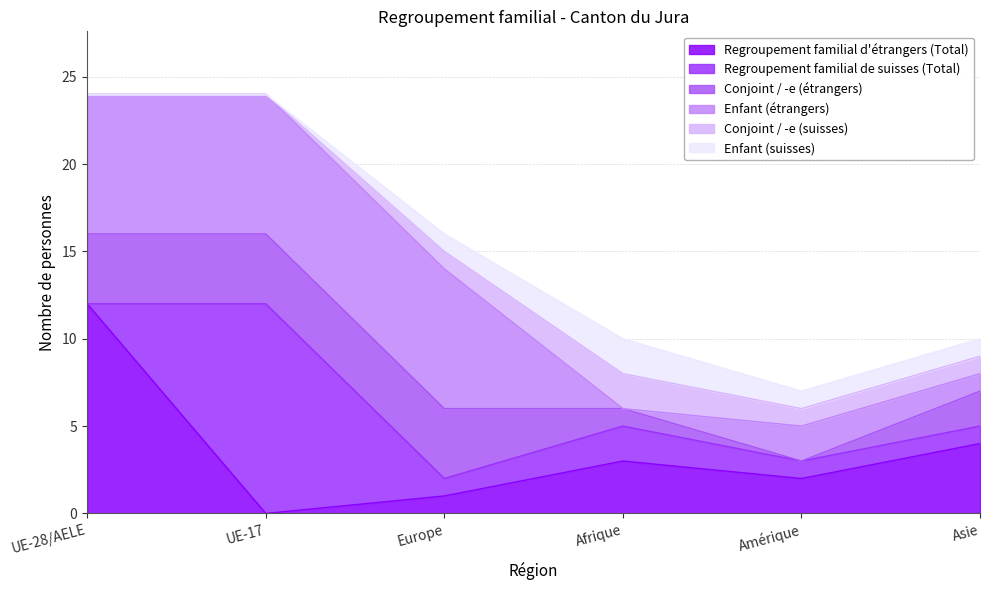

Reading right to left, transcribe all the data shown in this chart.

Regroupement familial d'étrangers (Total): Asie=4	Amérique=2	Afrique=3	Europe=1	UE-17=0	UE-28/AELE=12
Regroupement familial de suisses (Total): Asie=1	Amérique=1	Afrique=2	Europe=1	UE-17=12	UE-28/AELE=0
Conjoint / -e (étrangers): Asie=2	Amérique=0	Afrique=1	Europe=4	UE-17=4	UE-28/AELE=4
Enfant (étrangers): Asie=1	Amérique=2	Afrique=0	Europe=8	UE-17=8	UE-28/AELE=8
Conjoint / -e (suisses): Asie=1	Amérique=1	Afrique=2	Europe=1	UE-17=0	UE-28/AELE=0
Enfant (suisses): Asie=1	Amérique=1	Afrique=2	Europe=1	UE-17=0	UE-28/AELE=0